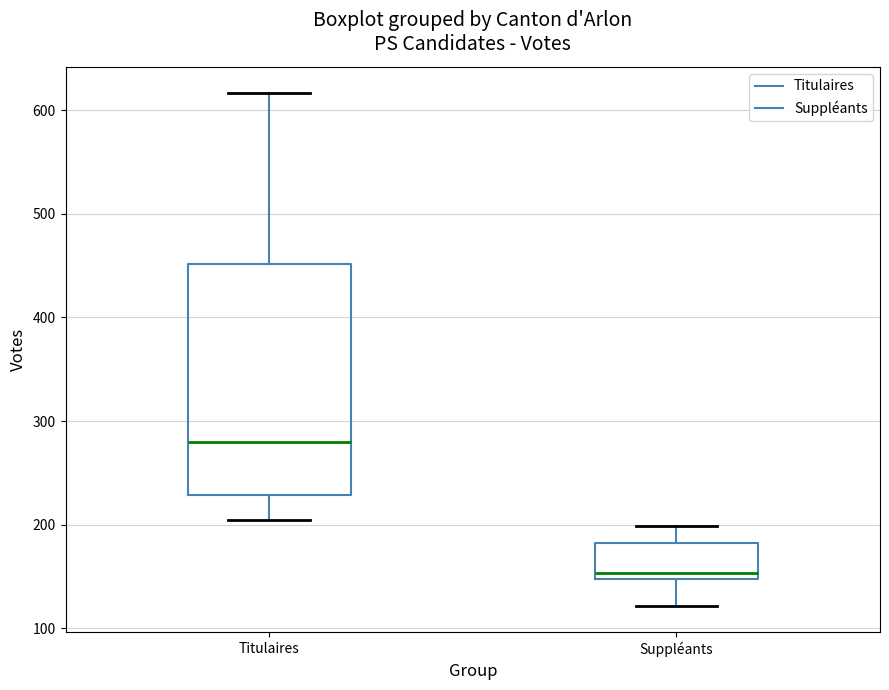

Reading left to right, transcribe this box plot: for each box, give where its median line is, the range the box spans, and where its two whiskers end, as read against the y-axis. The values are not printed on the chart, so give them approximately, as read against the axis.

Titulaires: median 280, box 230 to 450, whiskers 200 to 620
Suppléants: median 150 (just above the box's lower edge), box 150 to 180, whiskers 120 to 200